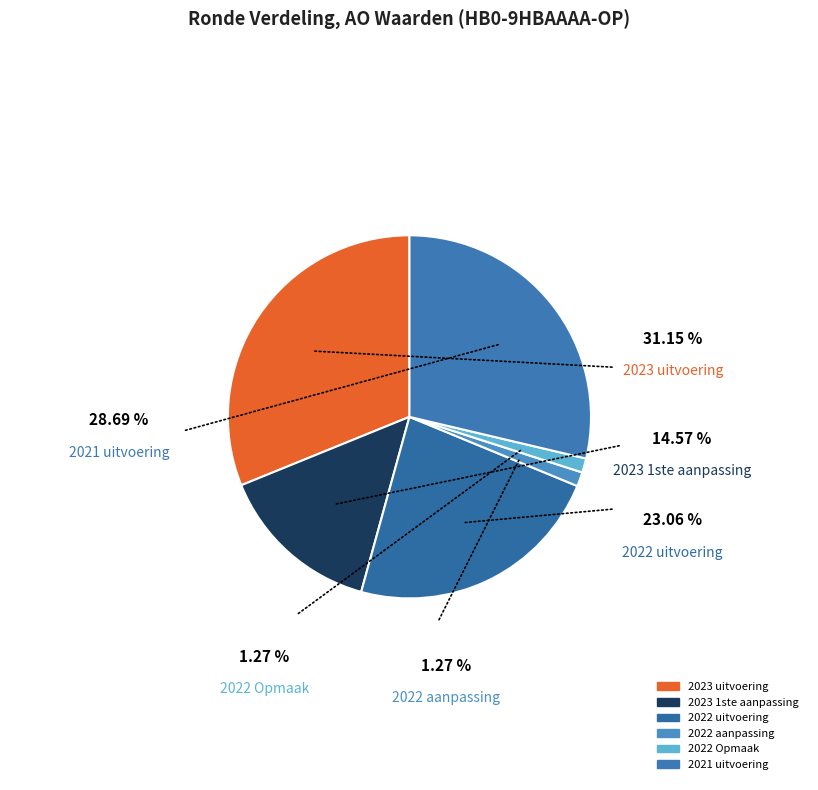

How many segments does this pie chart have?

6